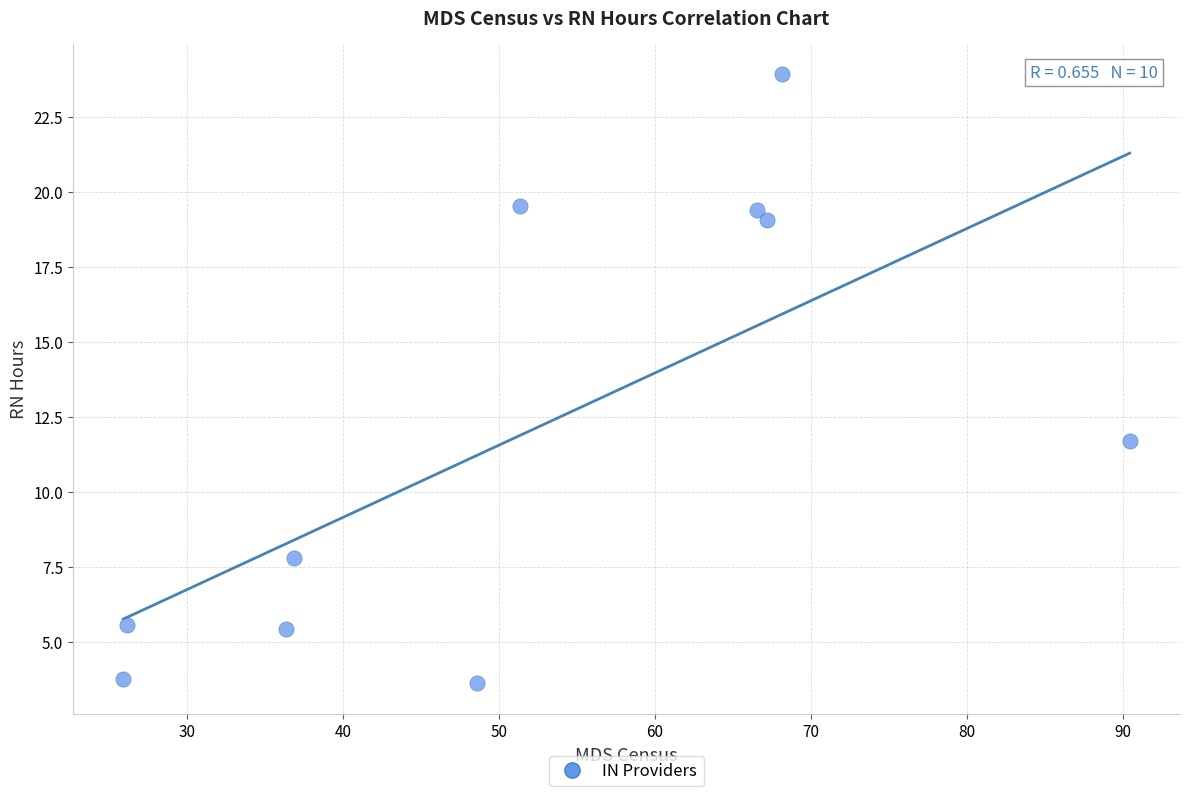

What Y value in the scatter plot is closest to 13?

11.7